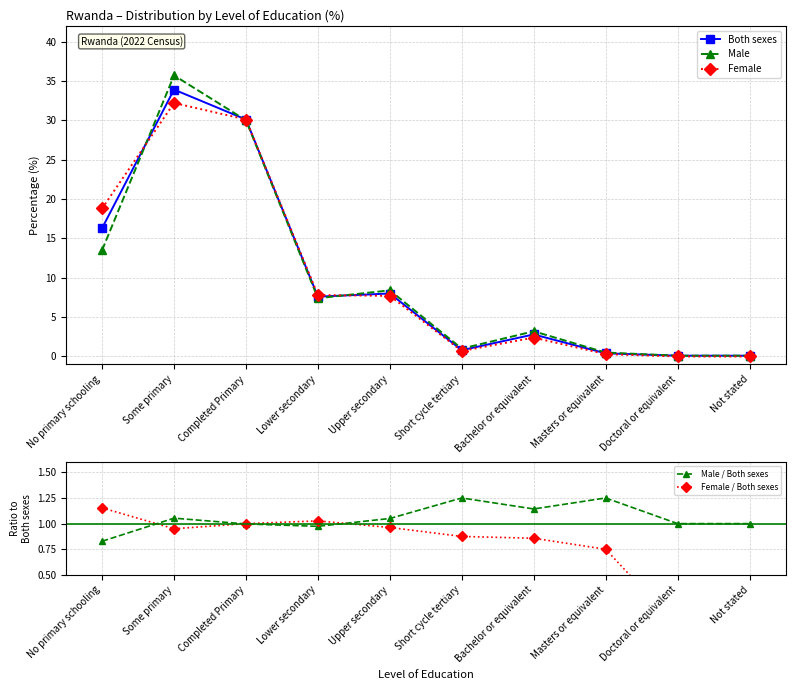

Rank the series by their maximum value, from lowest to highest.

Female / Both sexes, Male / Both sexes, Female, Both sexes, Male